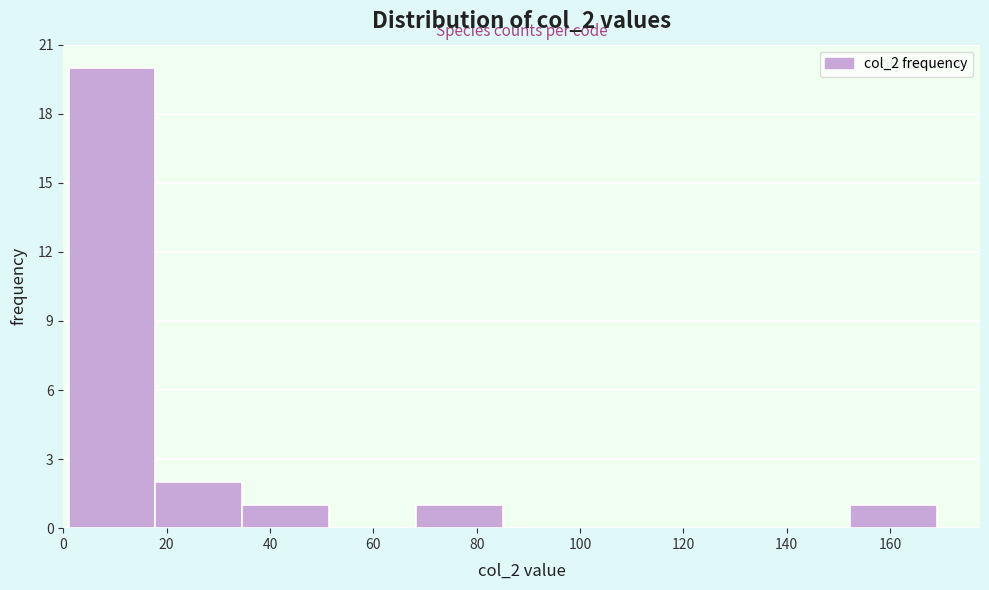

Reading left to right, transcribe this chart: for each bar, give the range it covers on the x-axis and its height. Neither the bar edges nor the heights are printed on the chart, so give them approximately, as read against the axes.

1.0 to 17.8: 20
17.8 to 34.6: 2
34.6 to 51.4: 1
51.4 to 68.2: 0
68.2 to 85.0: 1
85.0 to 101.8: 0
101.8 to 118.6: 0
118.6 to 135.4: 0
135.4 to 152.2: 0
152.2 to 169.0: 1